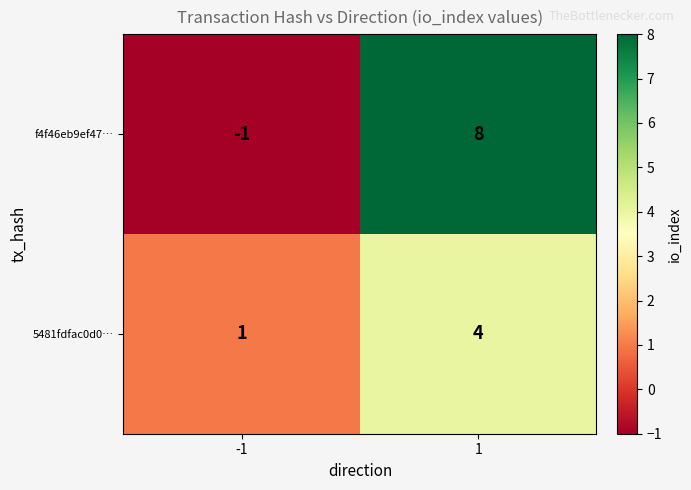

Which series changed the most between -1 and 1?

f4f46eb9ef47…